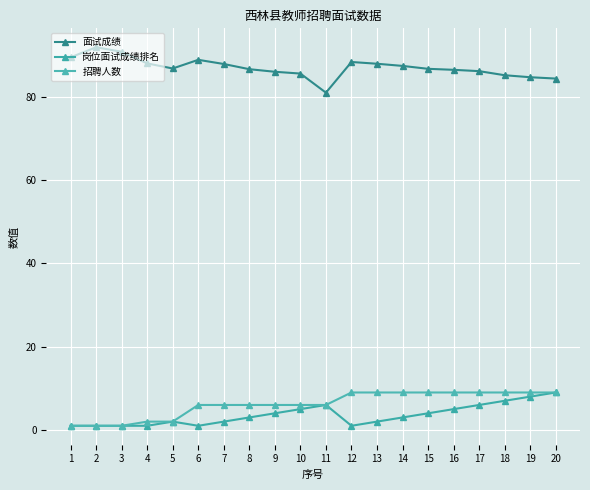

True or false: 面试成绩 and 招聘人数 intersect in this chart.

False